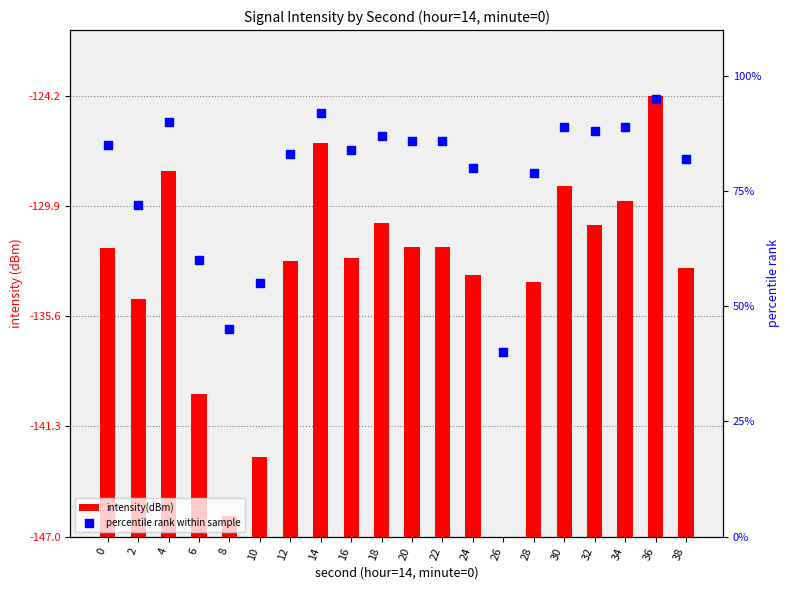

At how many categories does at least one series exceed 21?

20